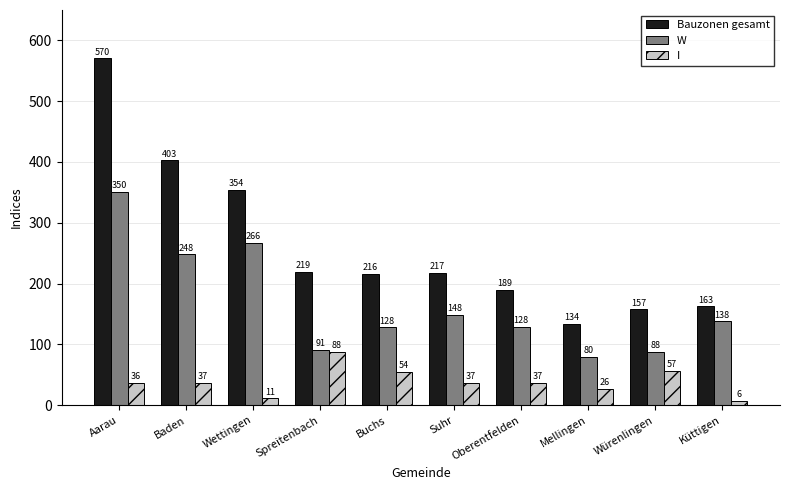

What is the minimum value shown in the chart?

6.4